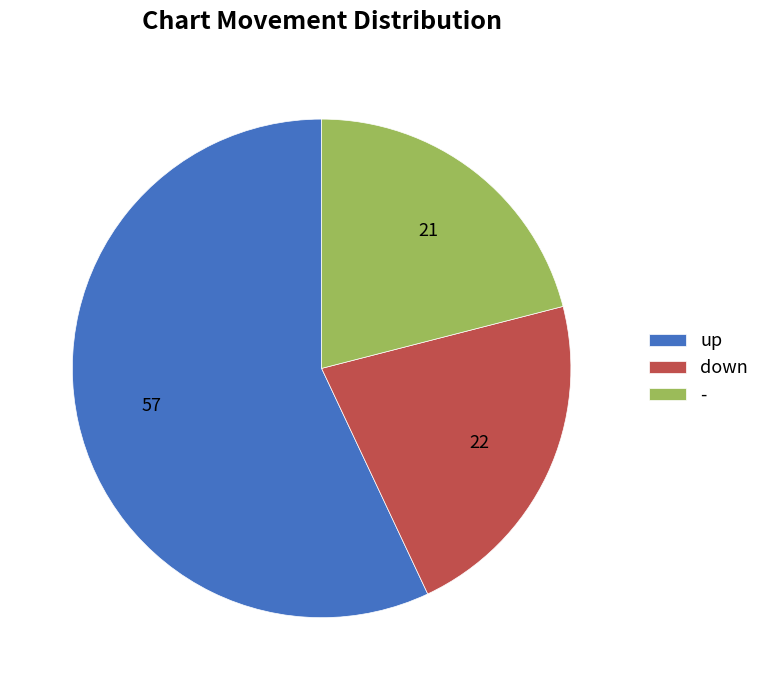

Does any single category account for the majority?

Yes